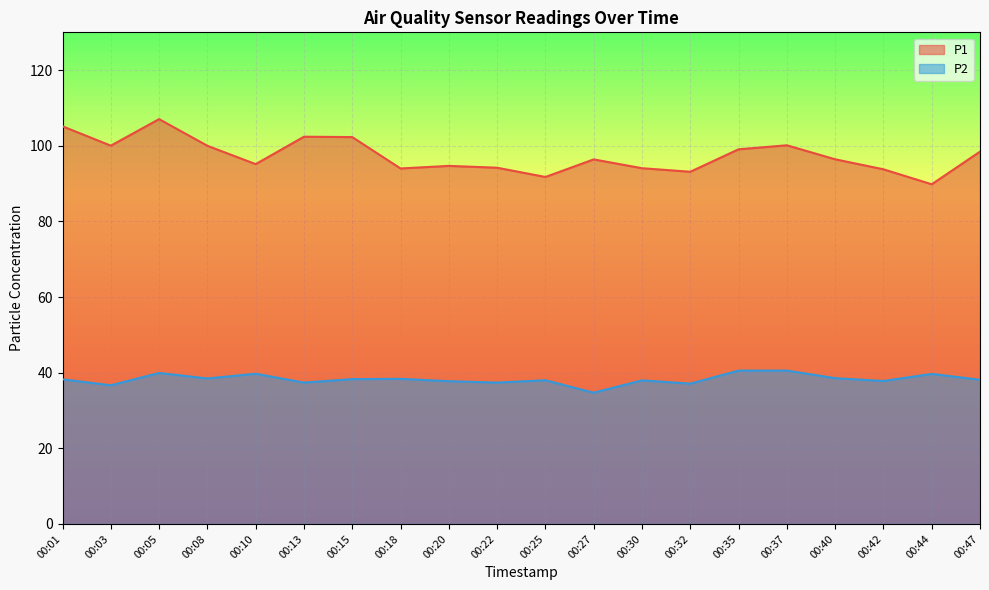

The P2 series shows 12.8 at 00:15. True or false?

False